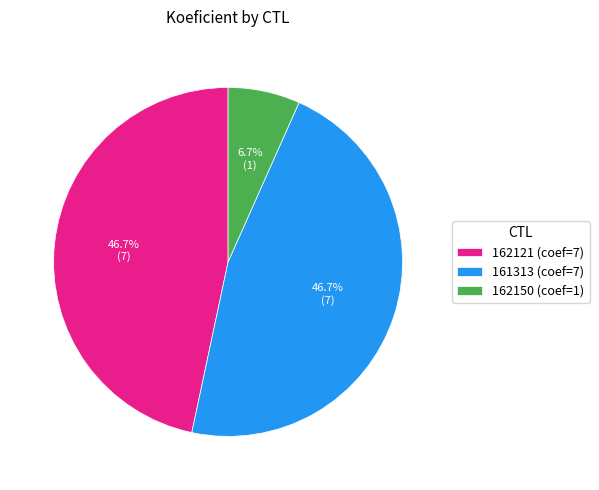

How many segments does this pie chart have?

3